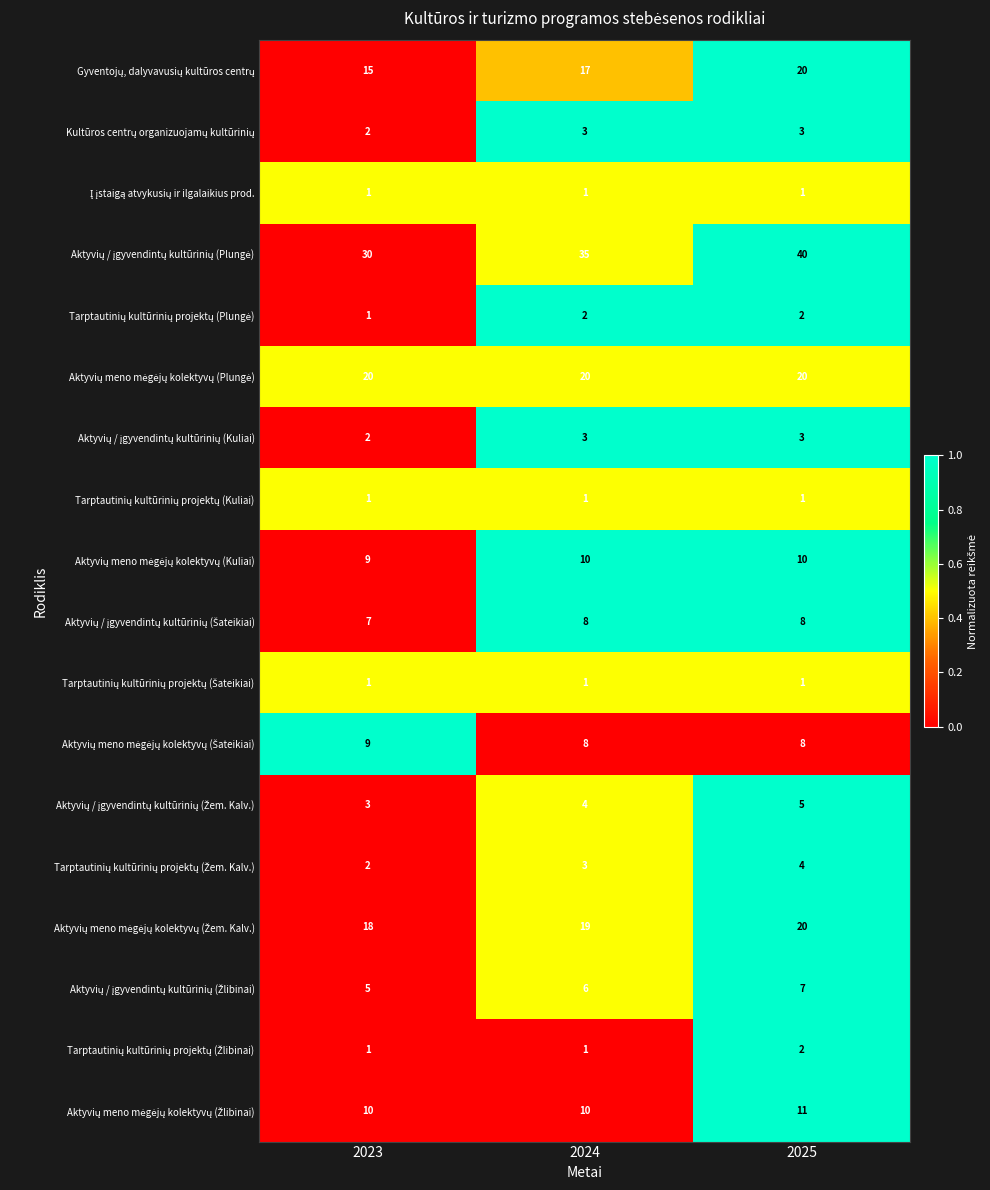

What is the maximum value shown in the chart?

40